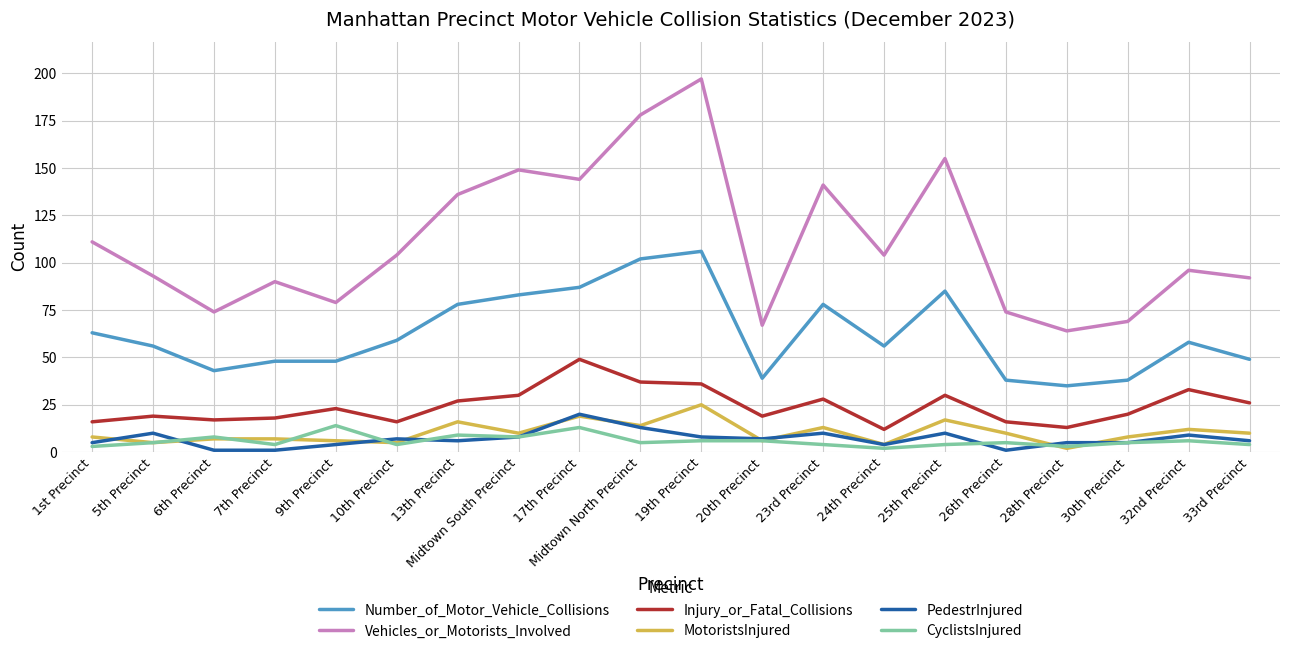

Reading right to left, what are all the values shown in this chart?

Number_of_Motor_Vehicle_Collisions: 49	58	38	35	38	85	56	78	39	106	102	87	83	78	59	48	48	43	56	63
Vehicles_or_Motorists_Involved: 92	96	69	64	74	155	104	141	67	197	178	144	149	136	104	79	90	74	93	111
Injury_or_Fatal_Collisions: 26	33	20	13	16	30	12	28	19	36	37	49	30	27	16	23	18	17	19	16
MotoristsInjured: 10	12	8	2	10	17	4	13	6	25	14	19	10	16	5	6	7	7	5	8
PedestrInjured: 6	9	5	5	1	10	4	10	7	8	13	20	8	6	7	4	1	1	10	5
CyclistsInjured: 4	6	5	3	5	4	2	4	6	6	5	13	8	9	4	14	4	8	5	3